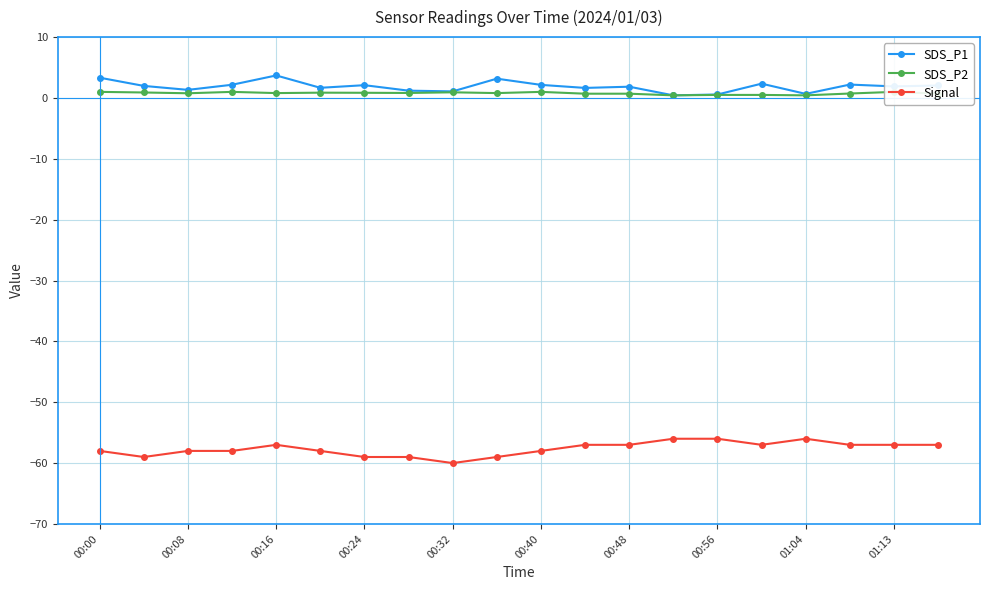

What is the maximum value for Signal?

-56.0